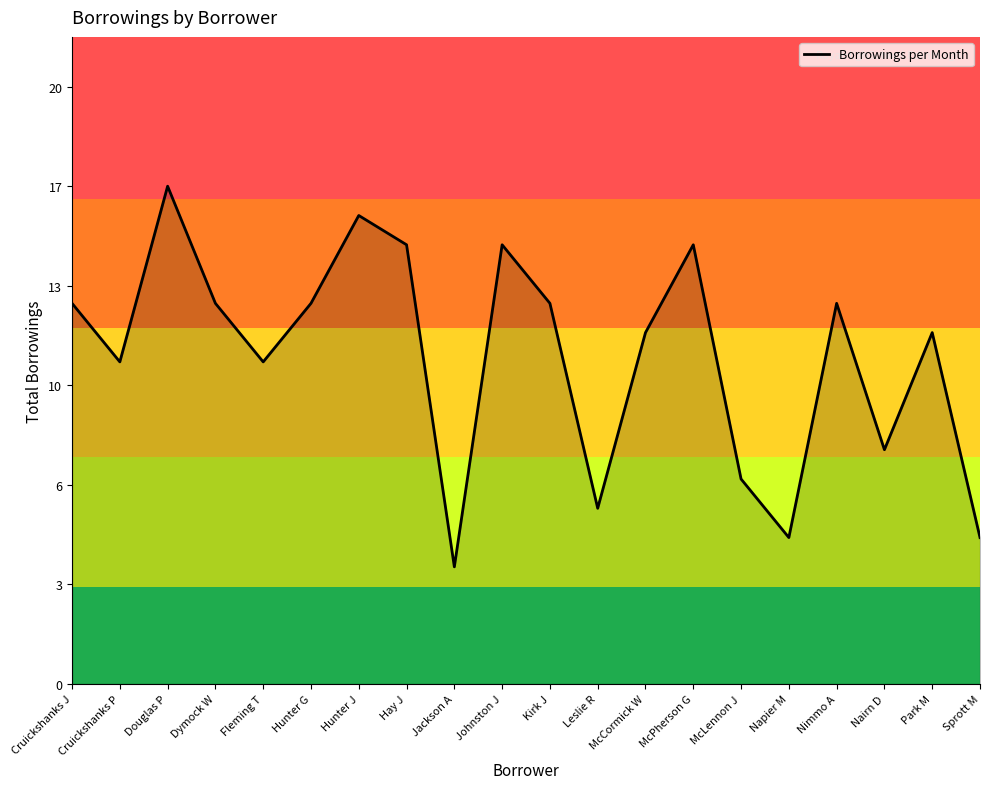

Approximately how many times larger is the value at Kirk J compared to Douglas P?

0.8